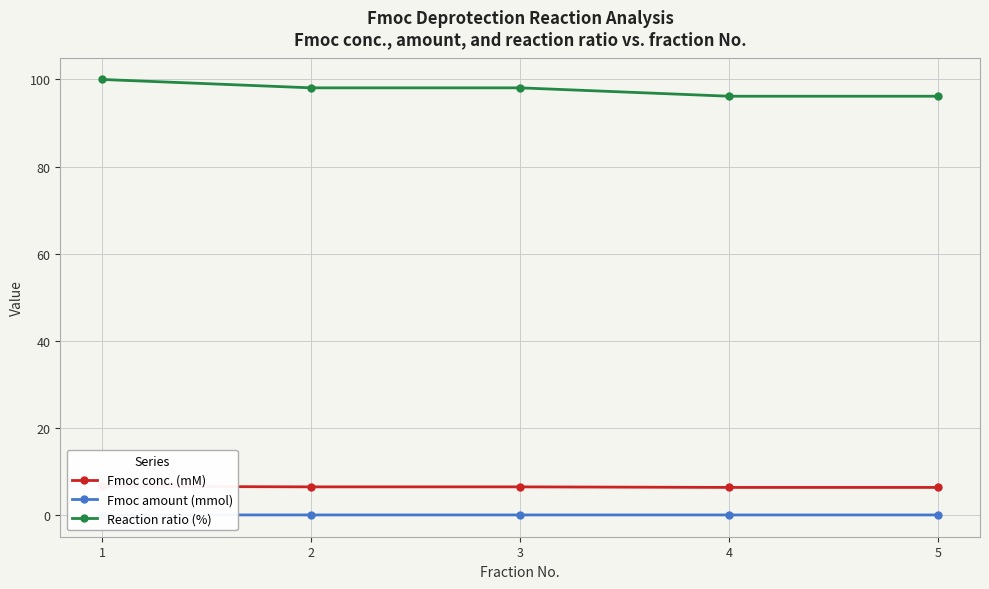

What is the difference between the maximum and minimum values in the Reaction ratio (%) series?

3.8